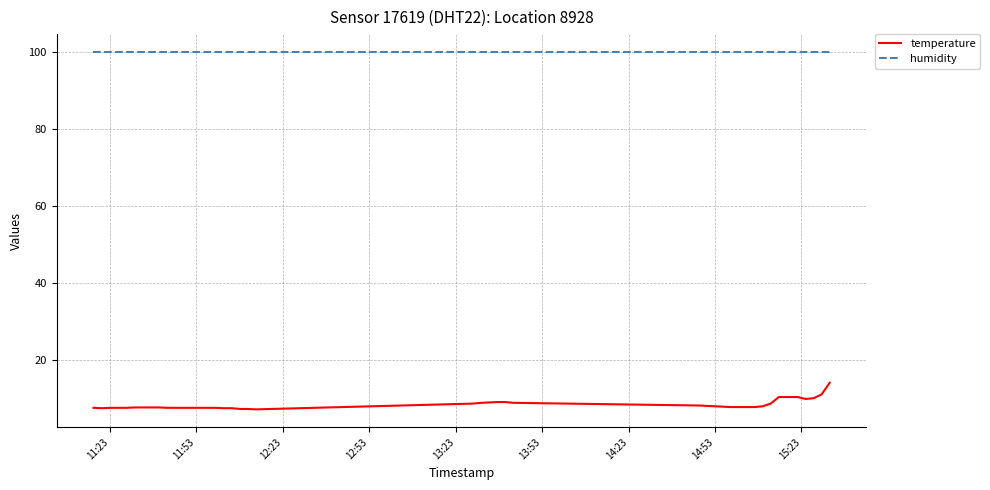

Rank the series by their average value, from lowest to highest.

temperature, humidity